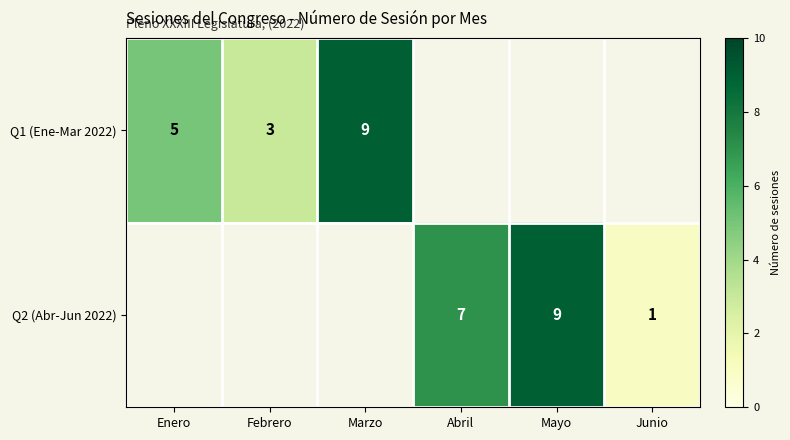

The value of Q2 (Abr-Jun 2022) at Mayo is 14. True or false?

False